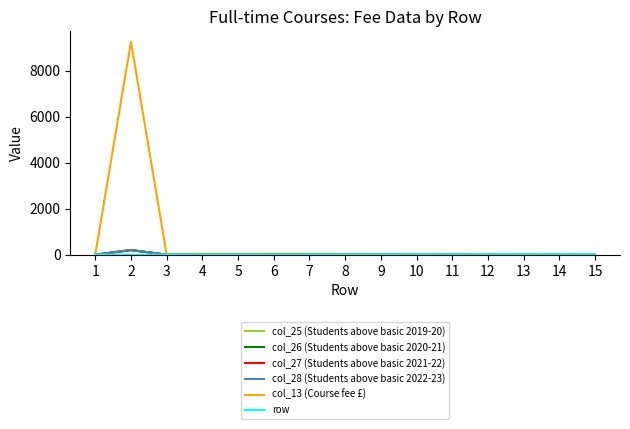

Does the chart have visible grid lines?

No